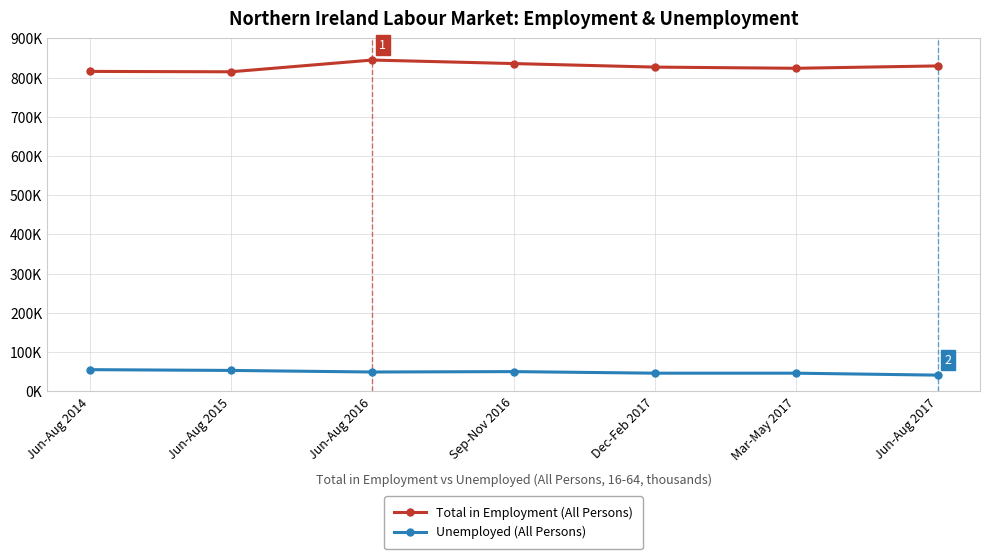

The value of Unemployed (All Persons) at Jun-Aug 2014 is 87. True or false?

False